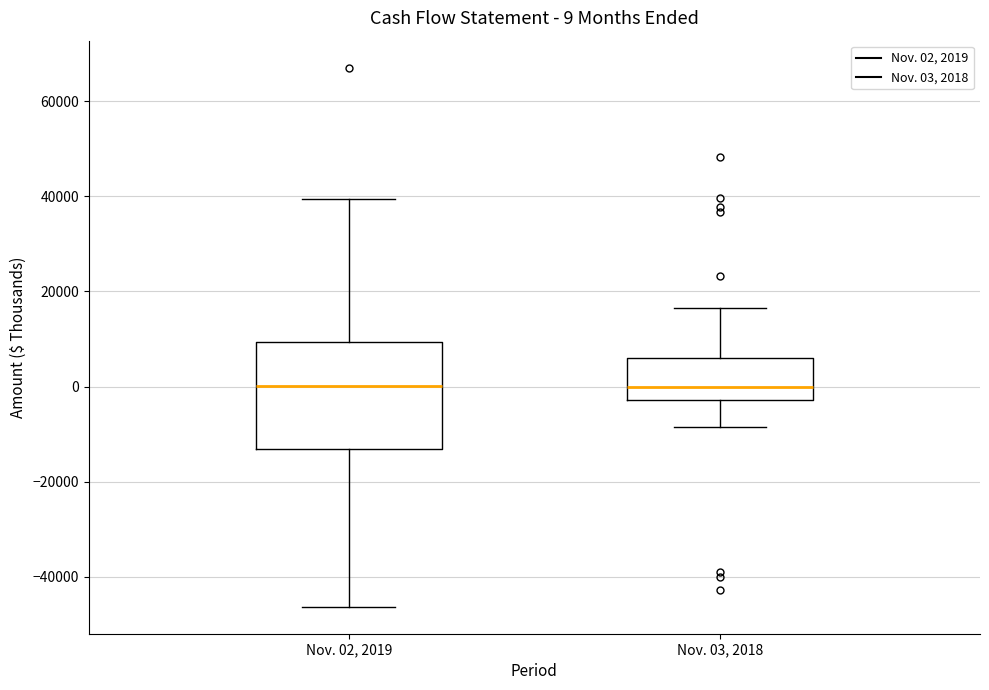

Comparing the boxes themselves (not the whiskers), which one is the tallest?

Nov. 02, 2019